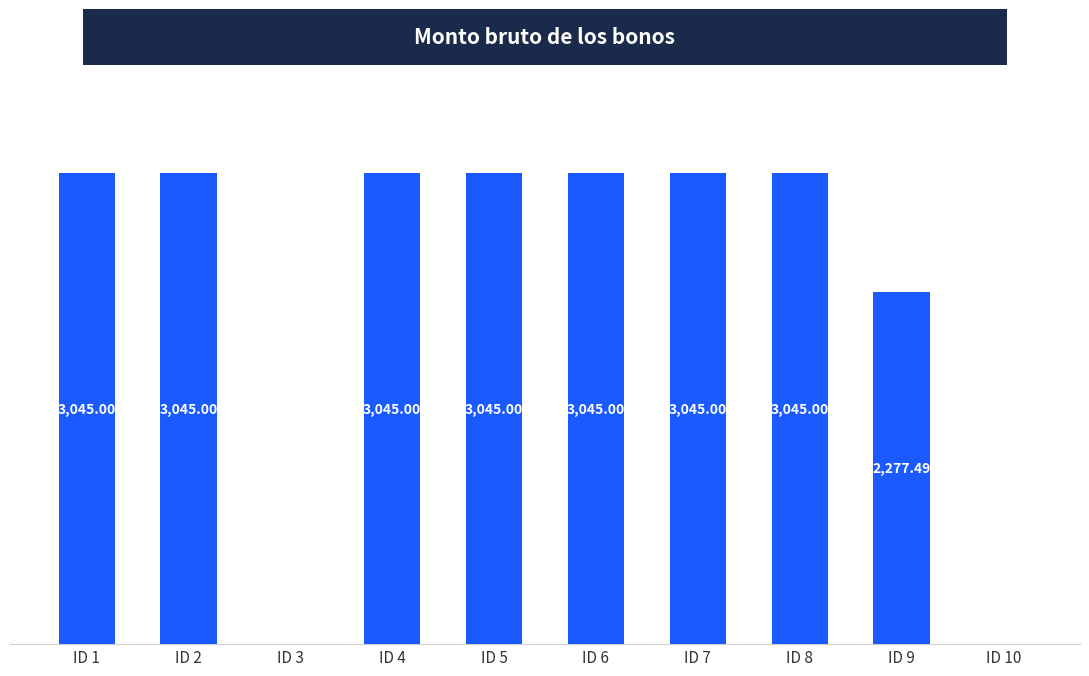

What is the average value?

2359.2